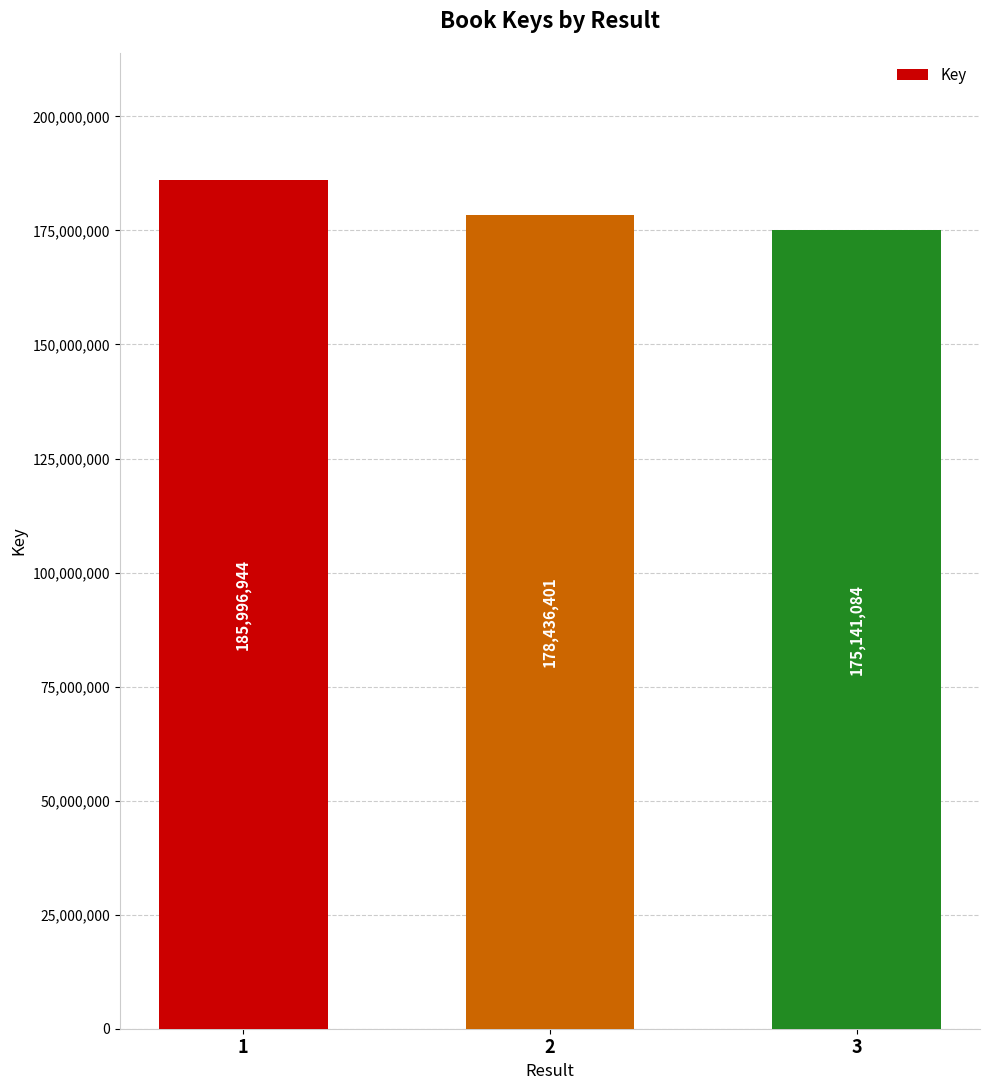

Rank the categories by value from lowest to highest.

3, 2, 1